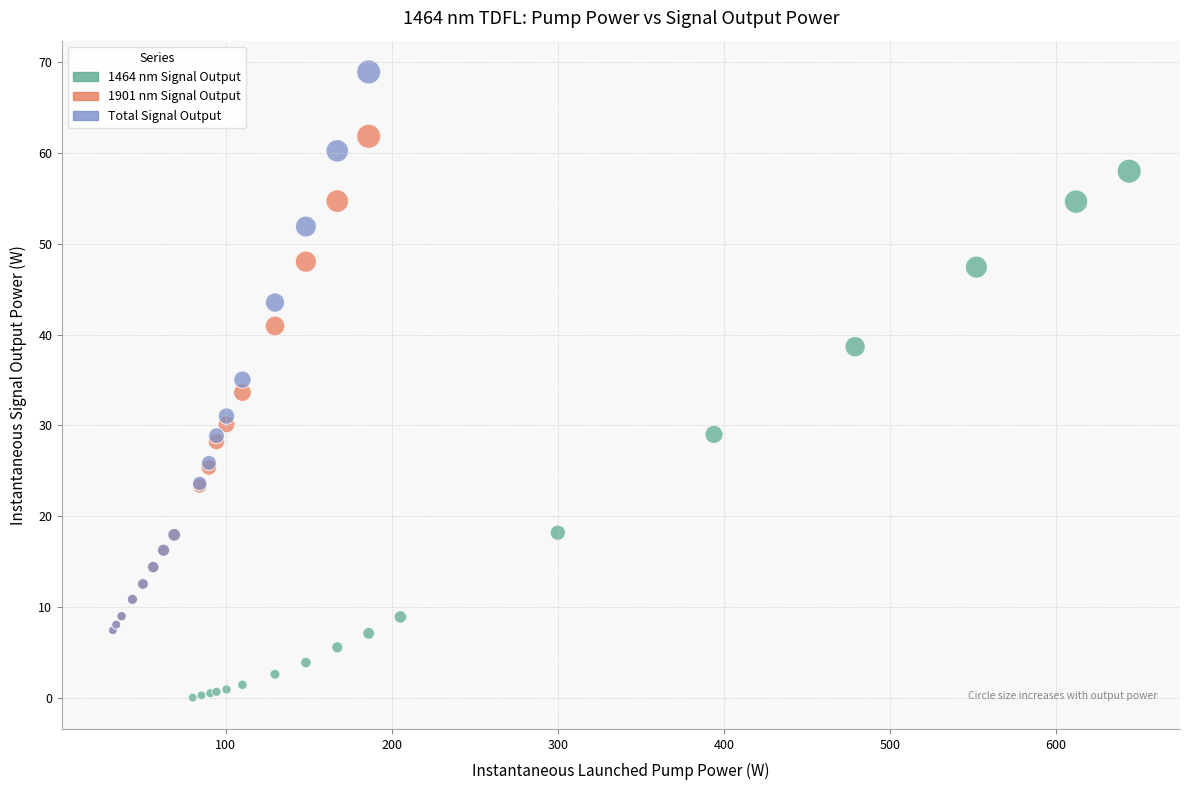

Which series has the widest spread of Y values?

Total Signal Output